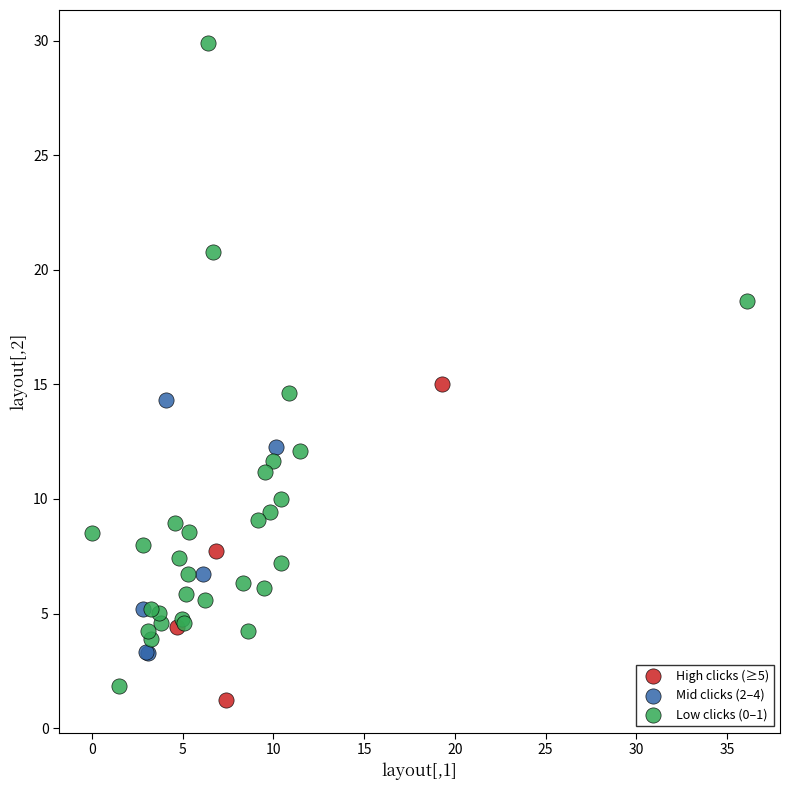

Which series reaches the maximum Y coordinate?

Low clicks (0–1)